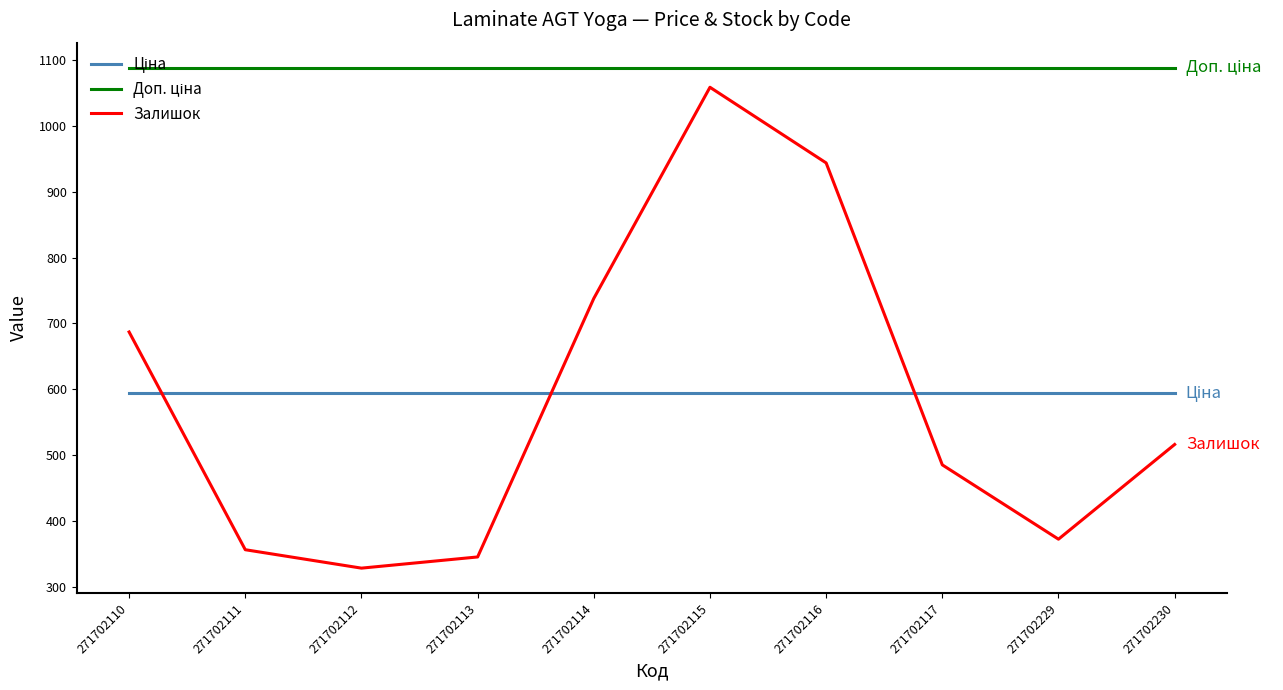

Between 271702110 and 271702230, which series saw the biggest shift?

Залишок